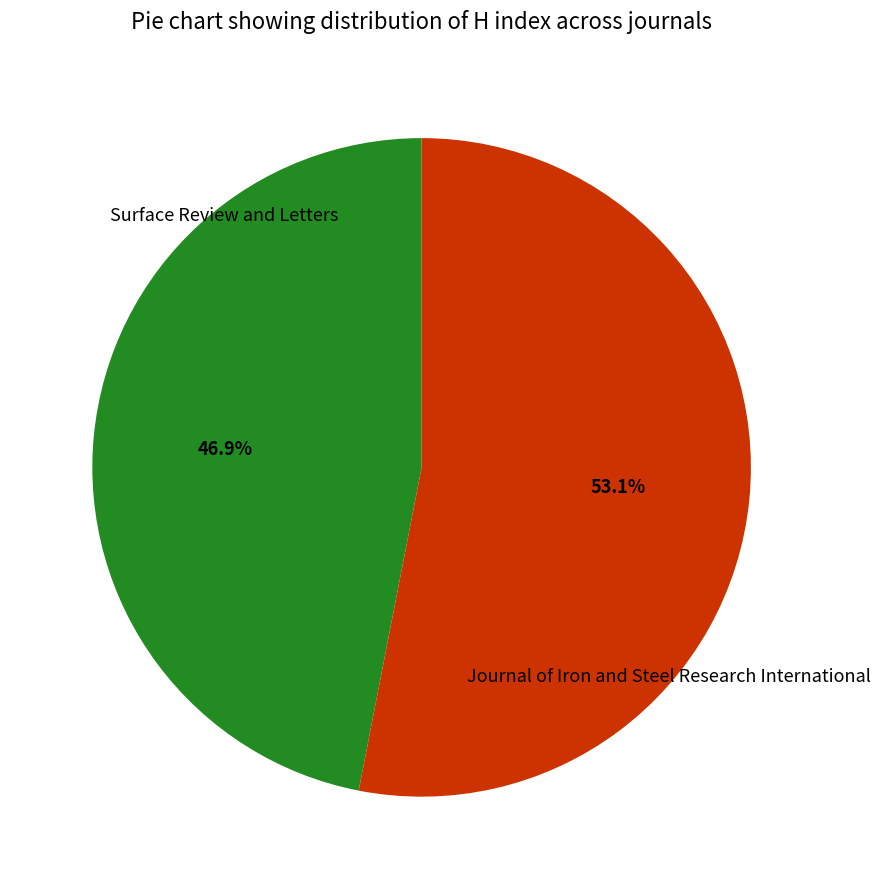

Is there any slice that represents more than half of the pie?

Yes